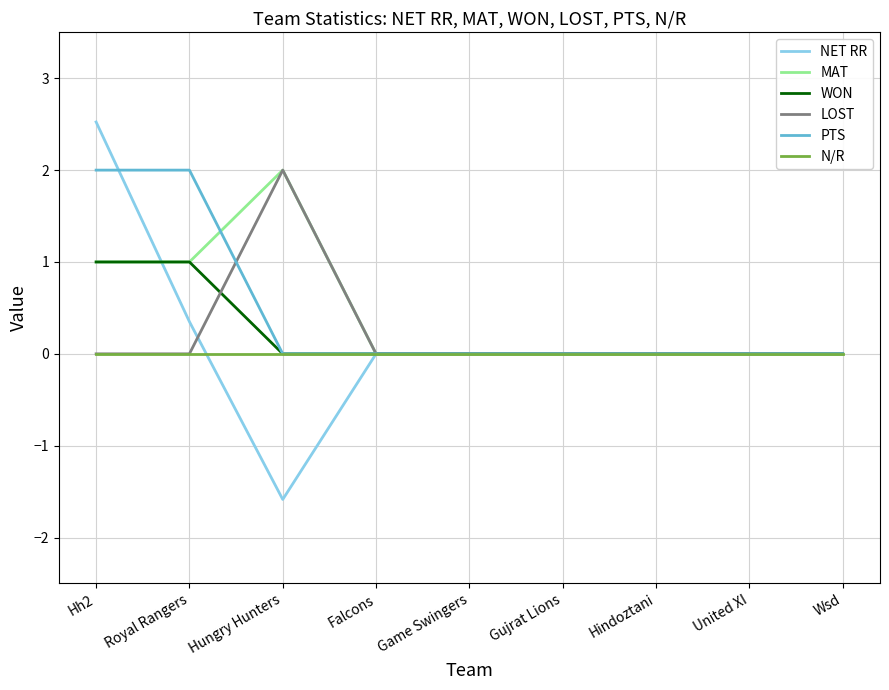

How many lines are shown in the chart?

6